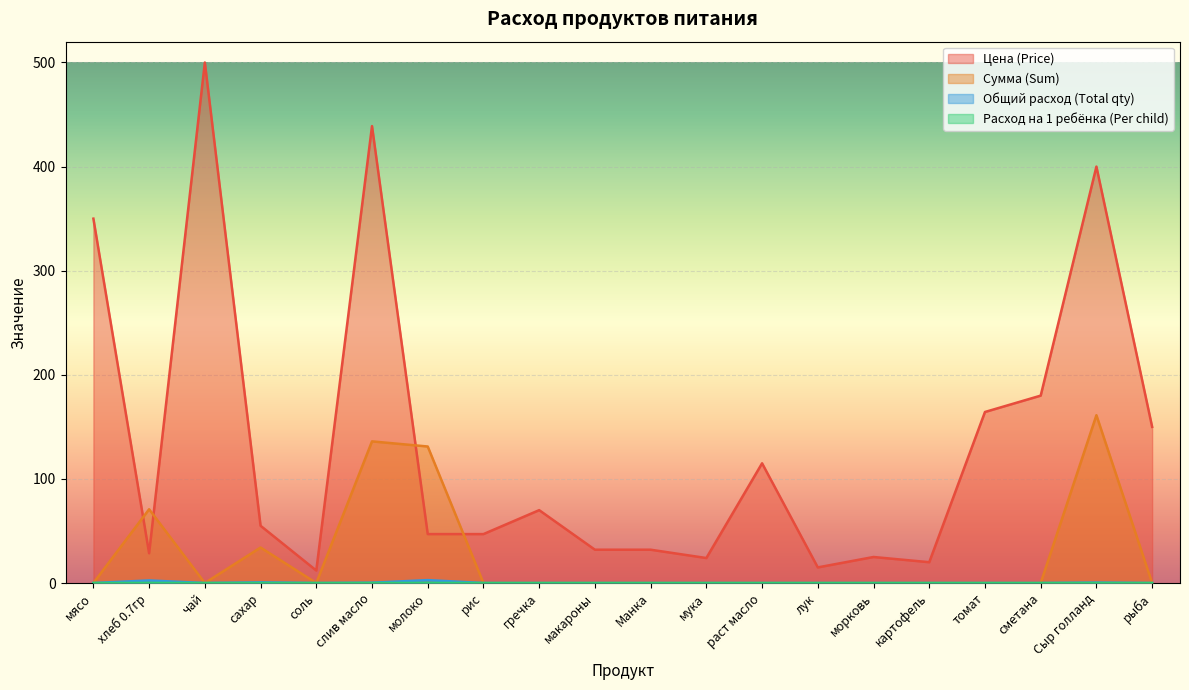

Where does the Цена (Price) series first go above 55?

мясо